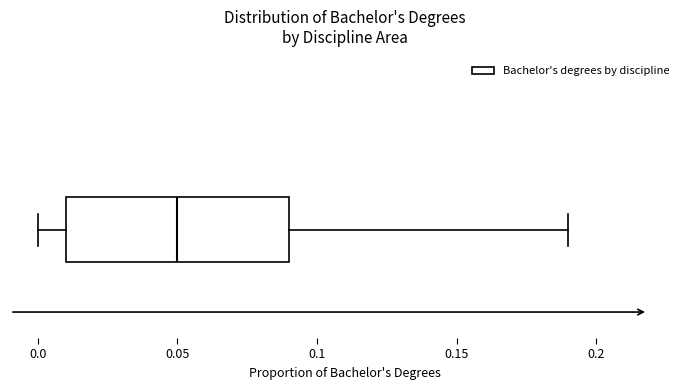

Where does the right whisker of the box end on the x-axis? The values are not printed on the chart, so give them approximately, as read against the axis.

0.19